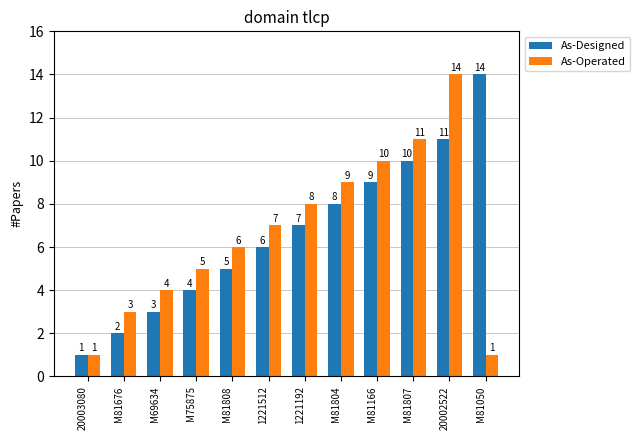

What are all the series names shown in the legend?

As-Designed, As-Operated